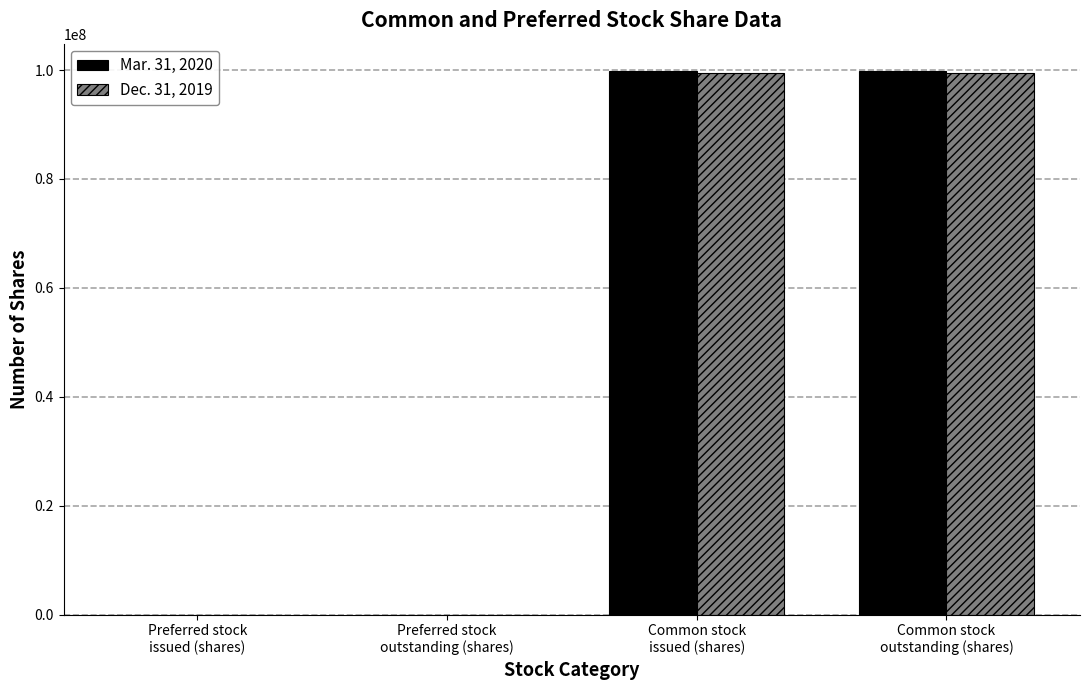

How many categories are shown in the chart?

4